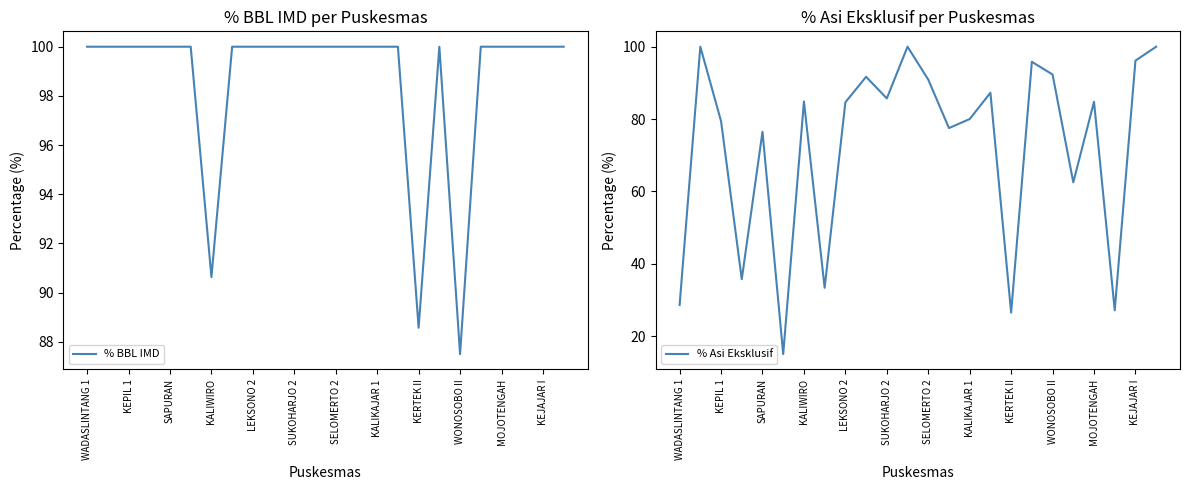

What is the sum of all % Asi Eksklusif values?

1736.2